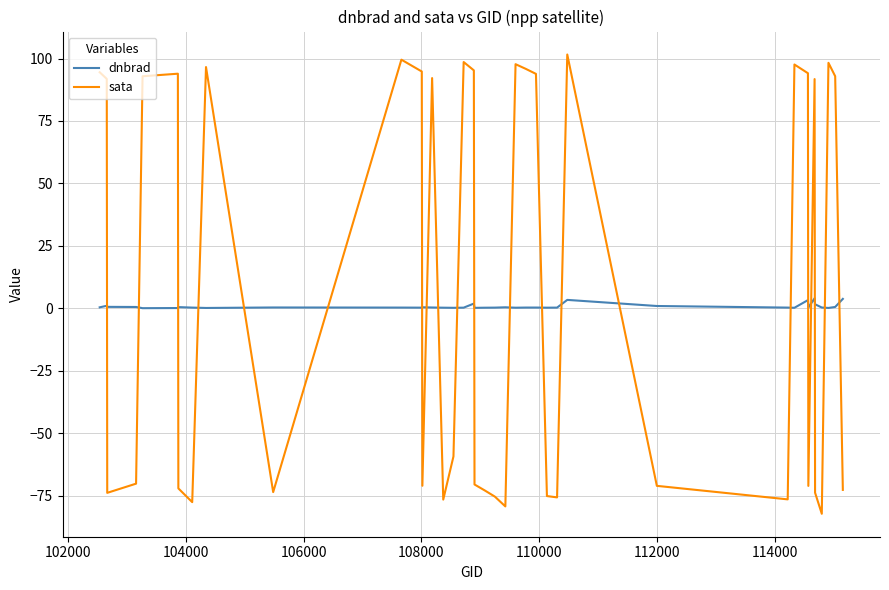

Which series has the widest spread of values?

sata